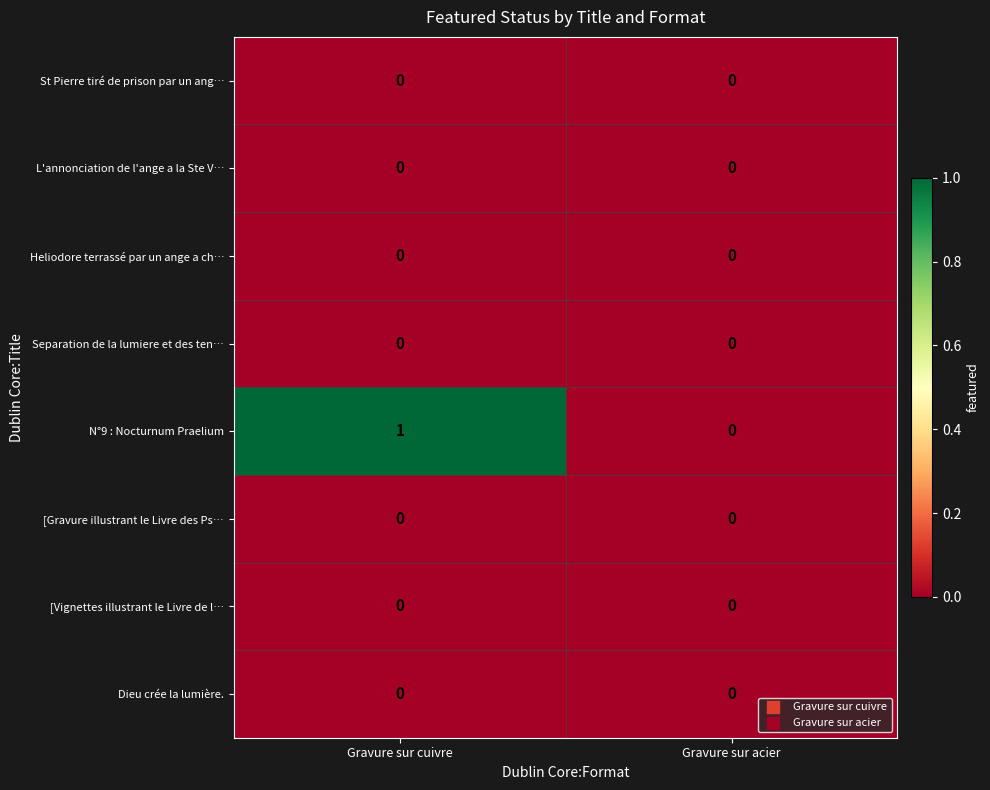

What is the total value across all series at Gravure sur cuivre?

1